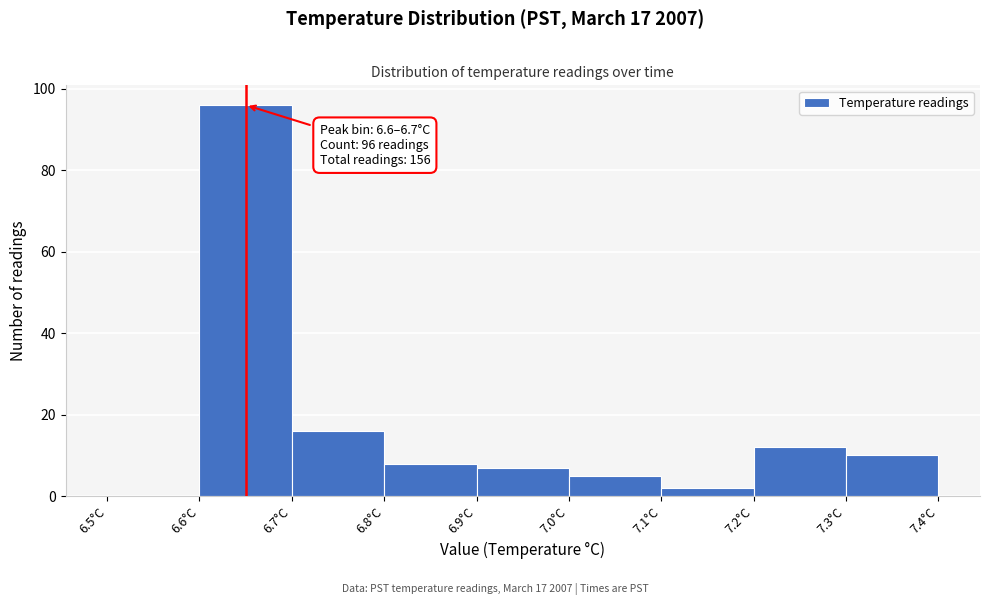

Over which range of the x-axis is the bar tallest?

6.6 to 6.7